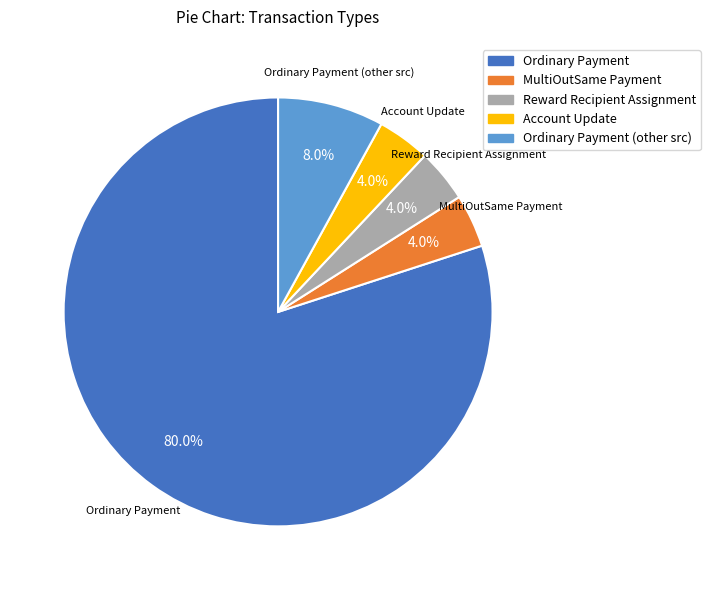

Does any single category account for the majority?

Yes